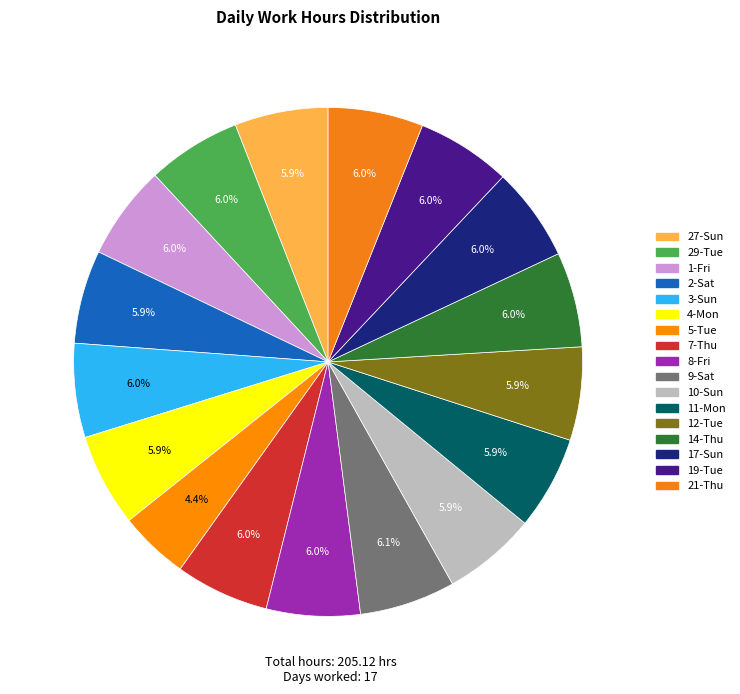

The 21-Thu slice represents 6% of the pie. True or false?

True